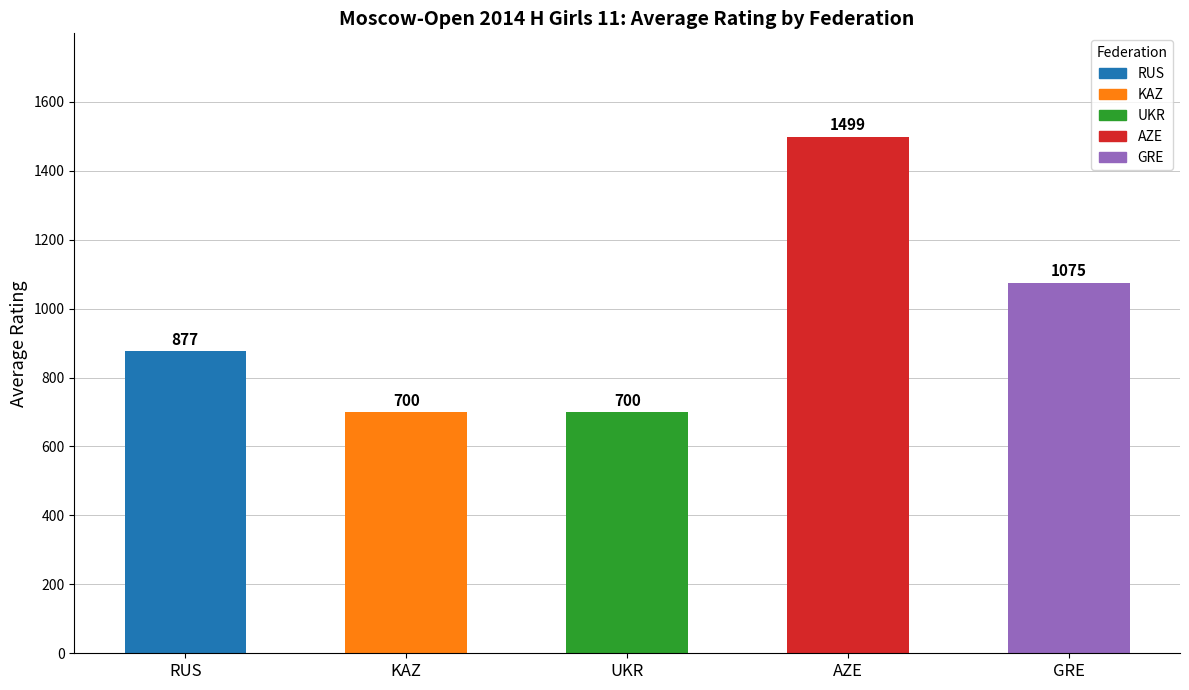

True or false: the data shows 340 at GRE.

False